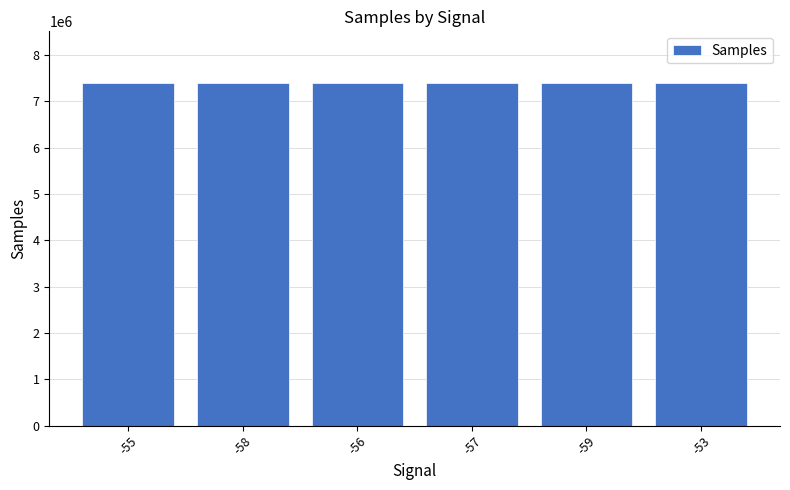

What is the minimum value shown in the chart?

7389858.0